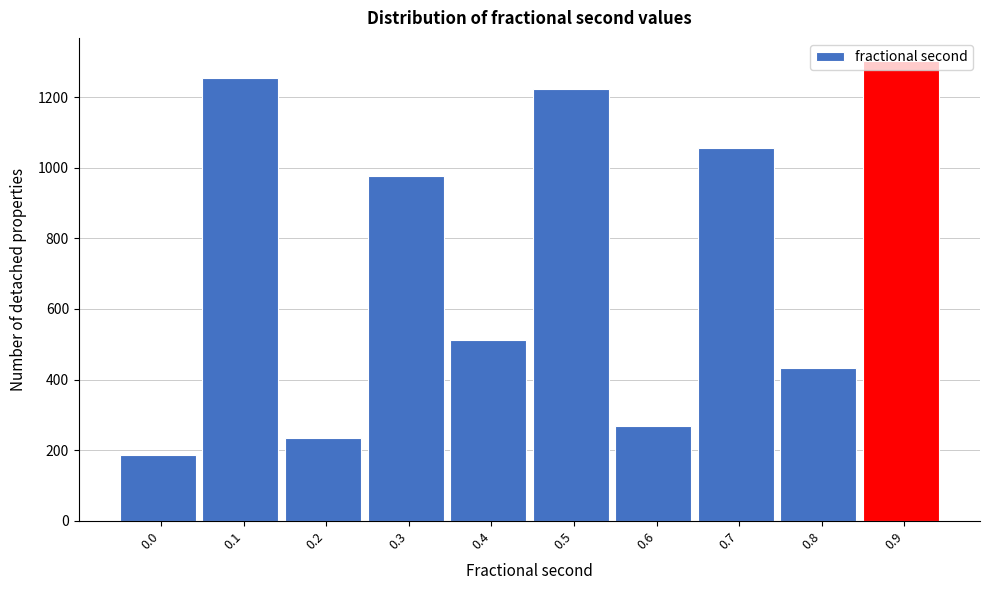

What is the difference between the maximum and second lowest values?

1069